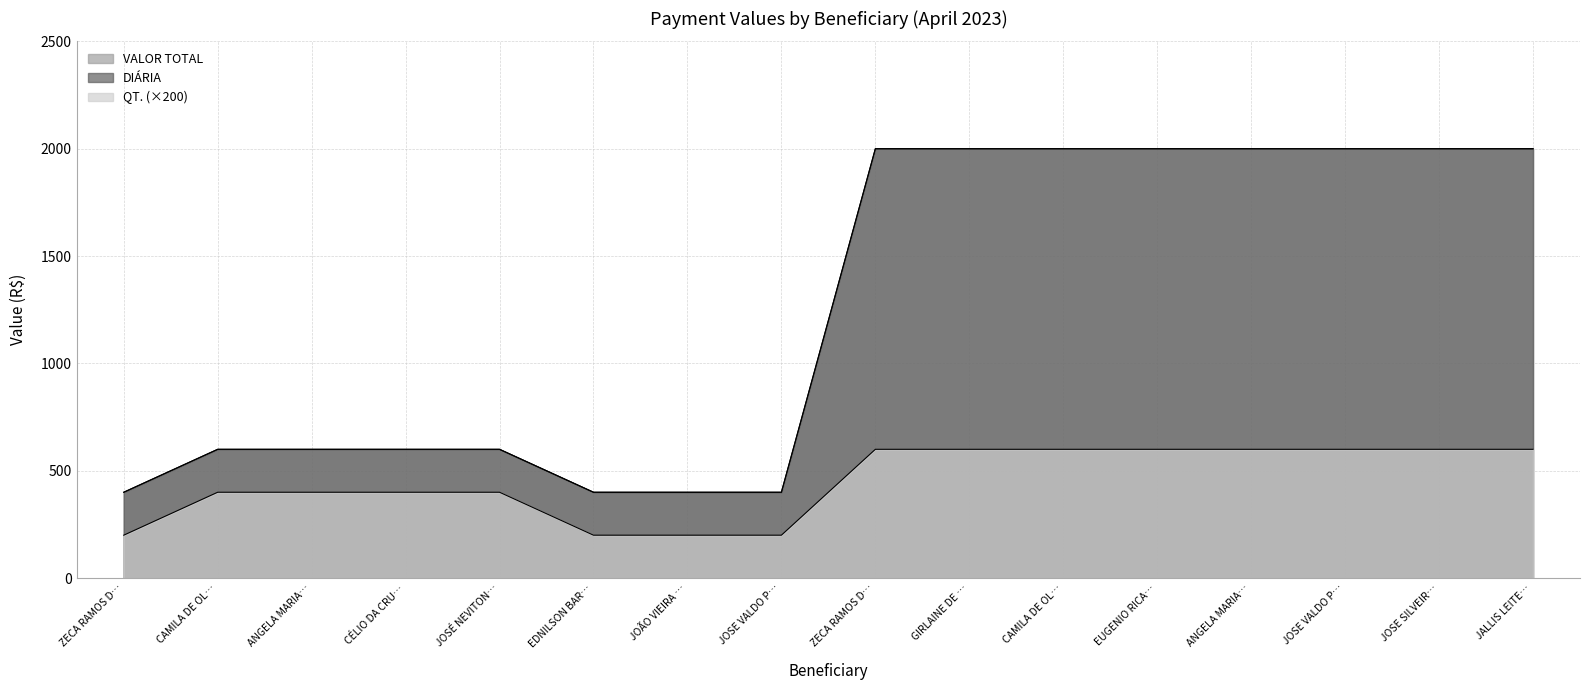

True or false: VALOR TOTAL has a value of 2000 at GIRLAINE DE ….

True